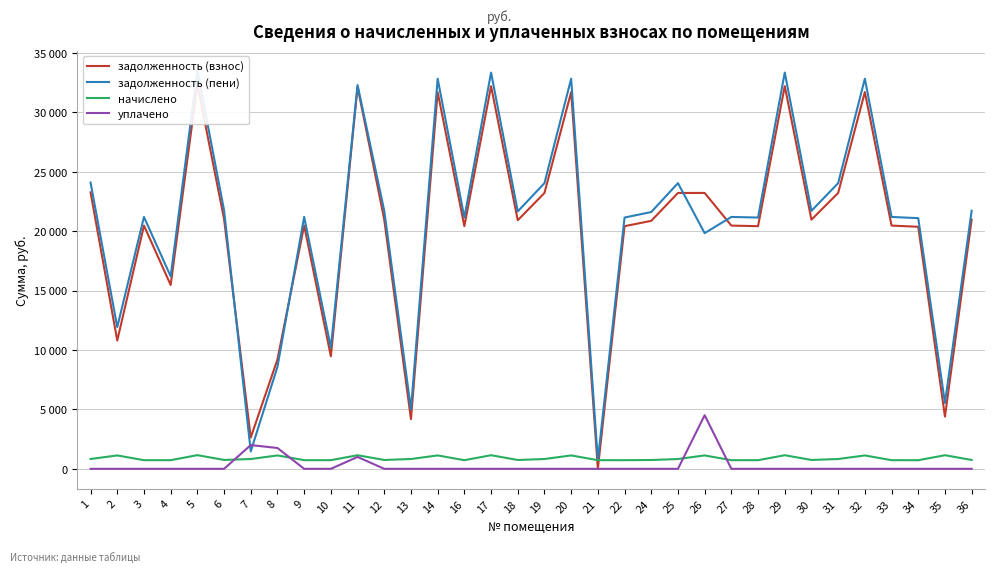

At which label does задолженность (пени) reach its peak?

5